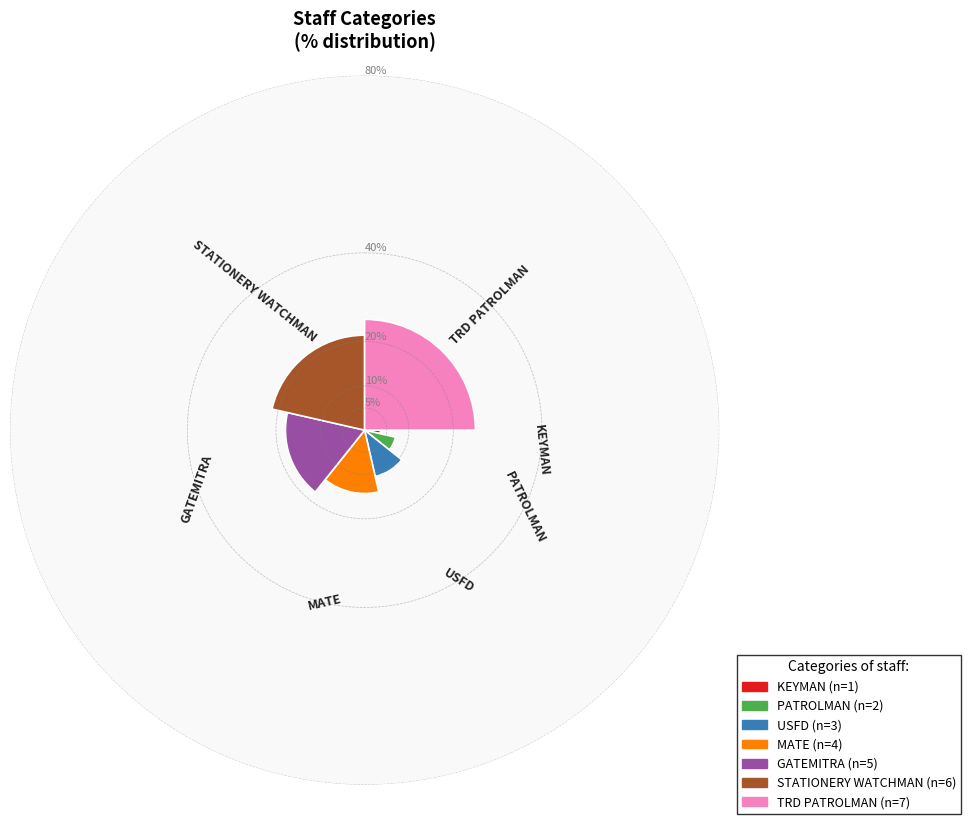

What percentage is the GATEMITRA slice, to the nearest percent?

18%